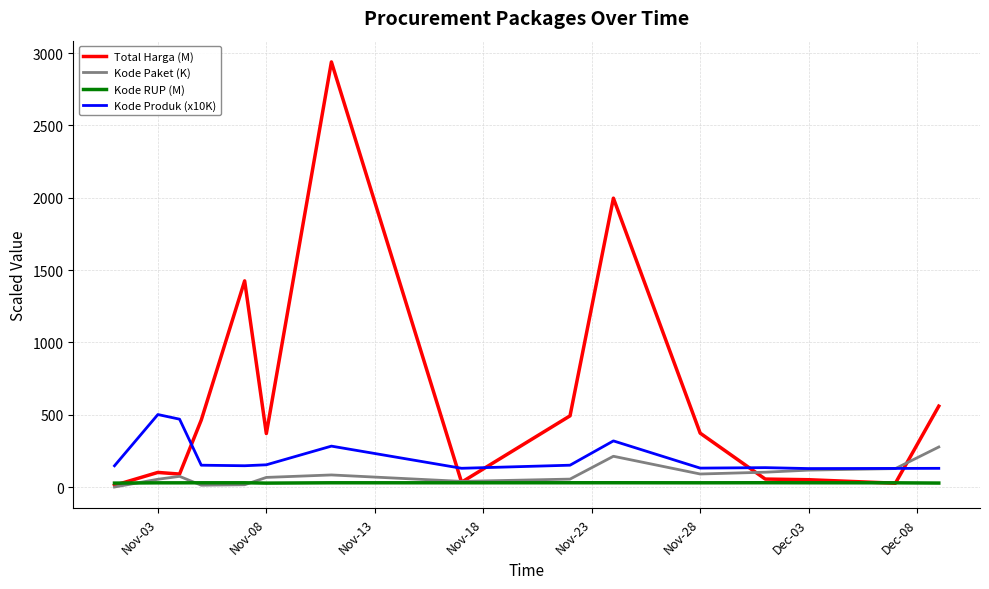

Which series has the largest range (max minus min)?

Total Harga (M)